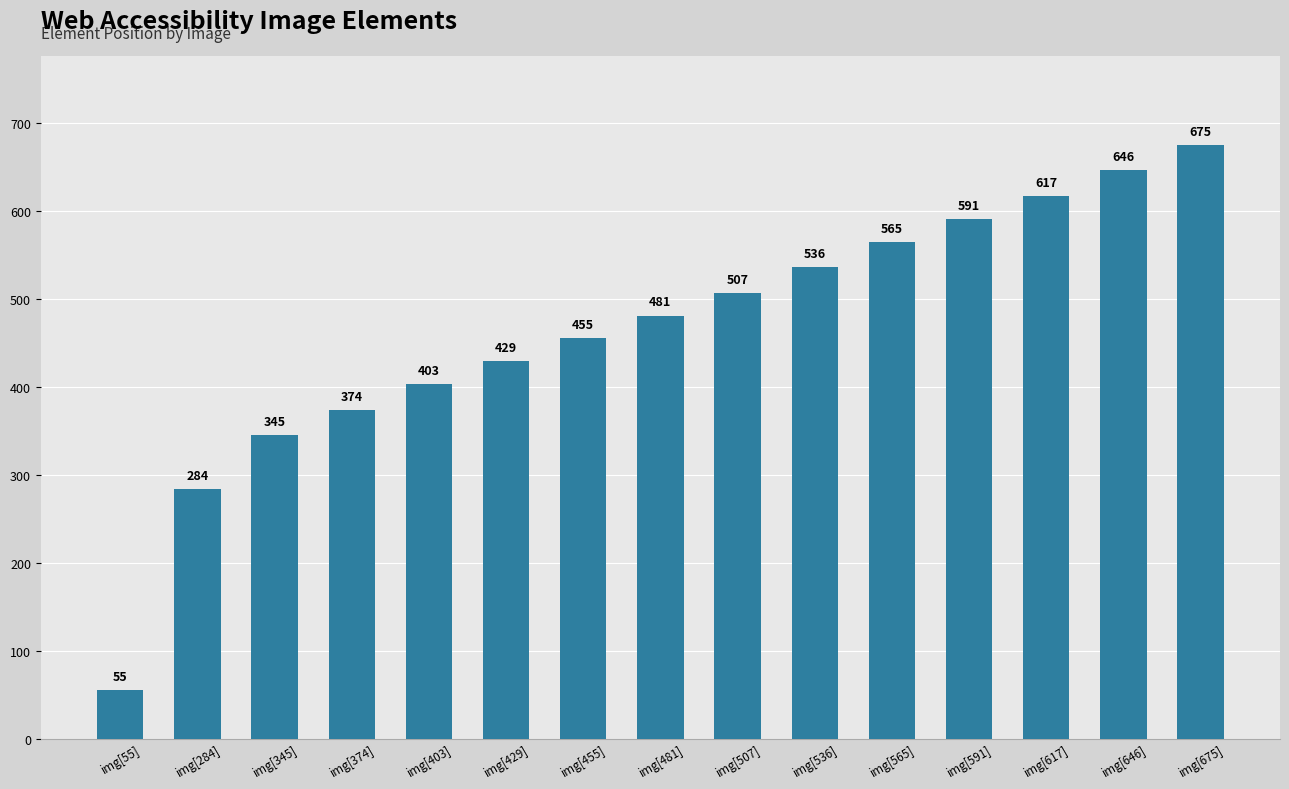

What is the ratio of the value at img[55] to the value at img[591]?

0.1